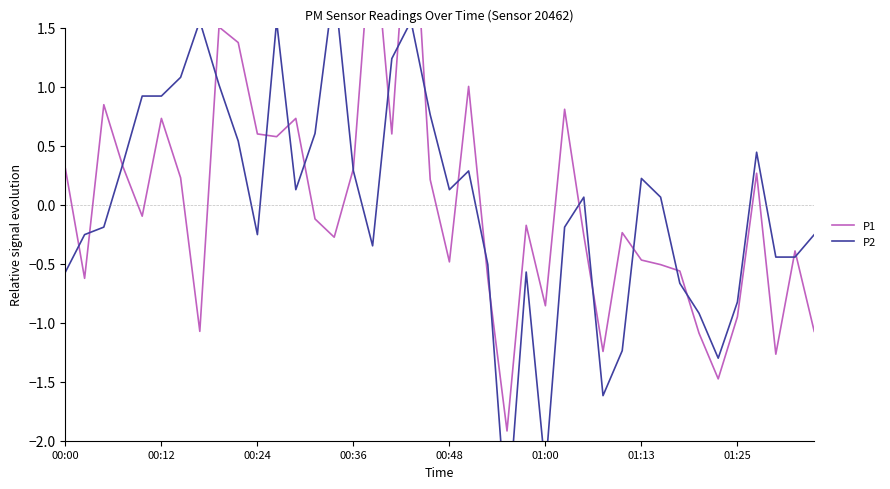

True or false: P2 and P1 cross at least once.

True